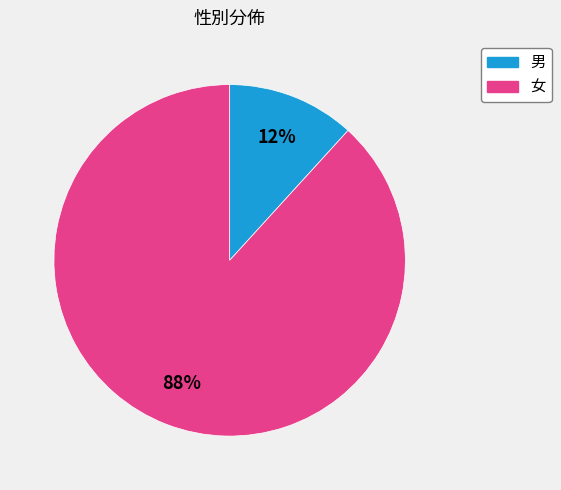

Combined, do 男 and 女 account for over 50%?

Yes